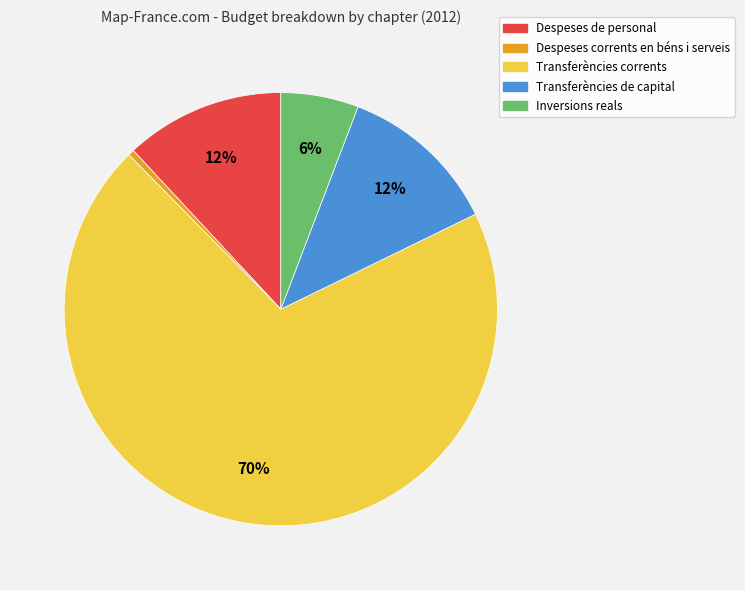

What is the largest slice in the pie chart?

Transferències corrents